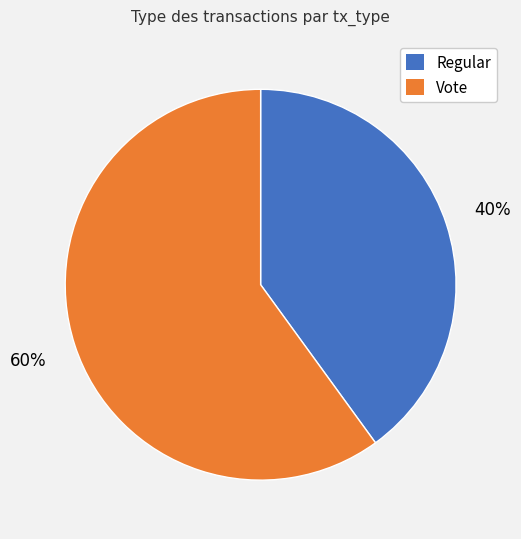

True or false: Regular accounts for 40% of the total.

True